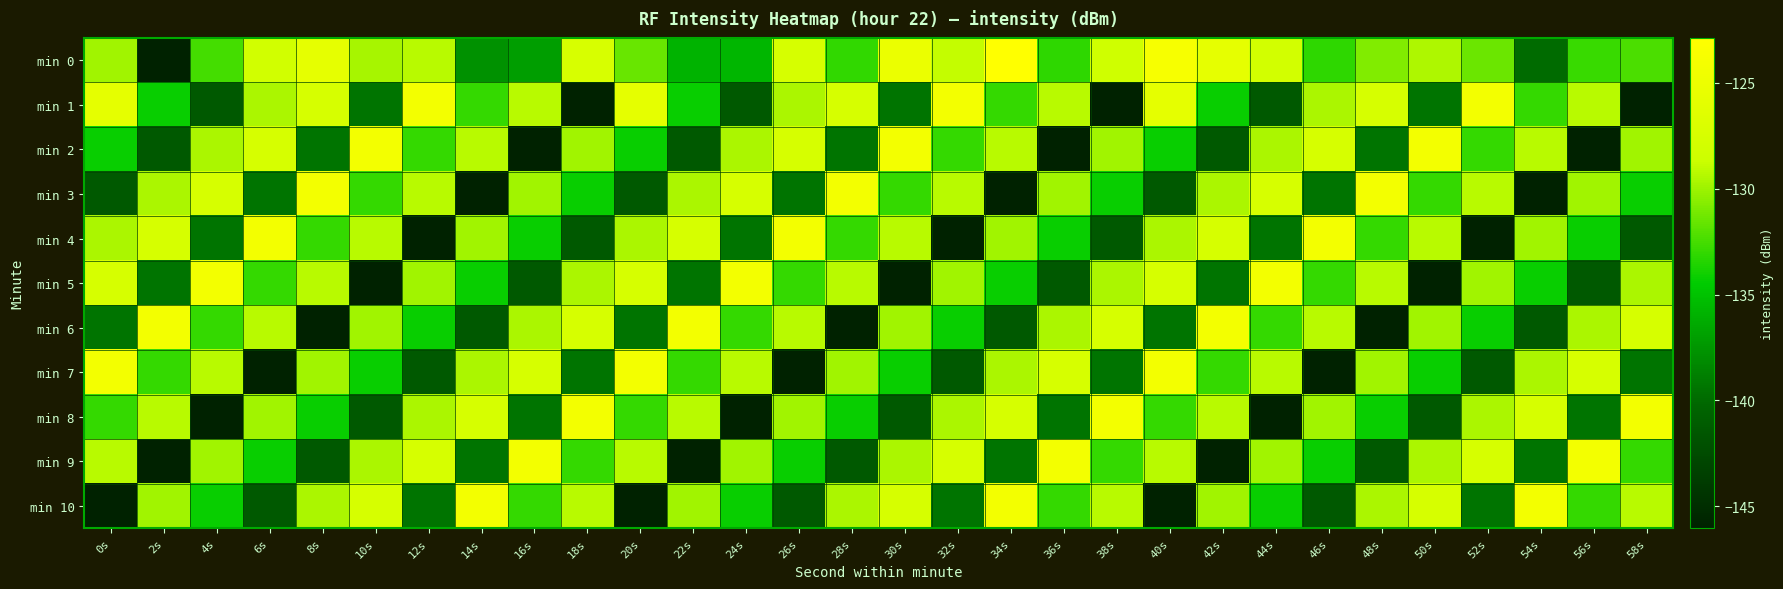

List the series in order of their peak value, lowest first.

min 1, min 2, min 3, min 4, min 5, min 6, min 7, min 8, min 9, min 10, min 0